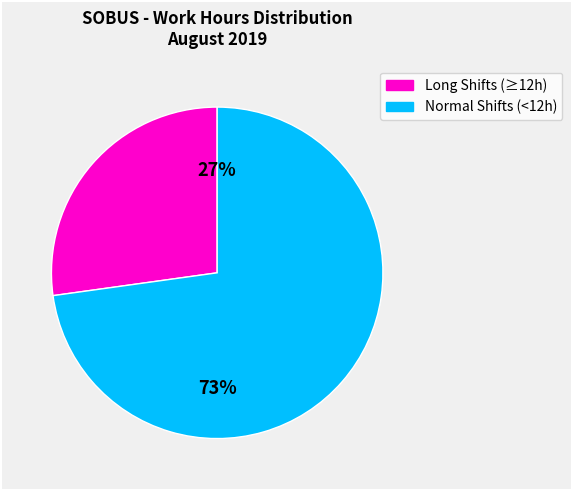

How many slices are in this pie chart?

2